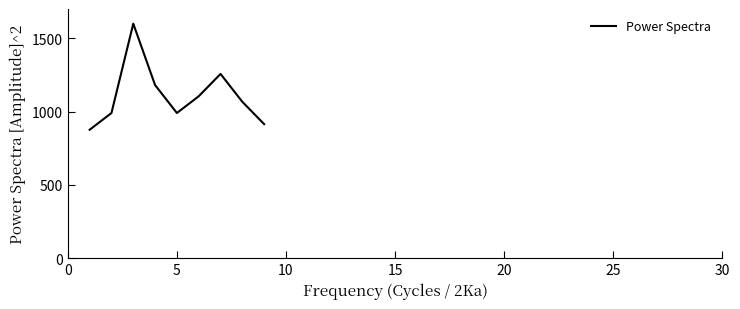

Reading left to right, transcribe all the data shown in this chart.

876.2	990.5	1600.0	1181.0	990.5	1104.8	1257.1	1066.7	914.3